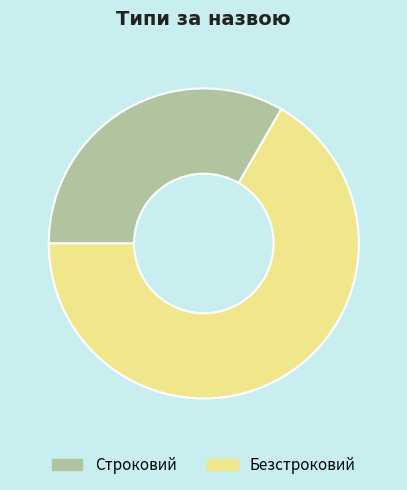

Which slice is the smallest?

Строковий